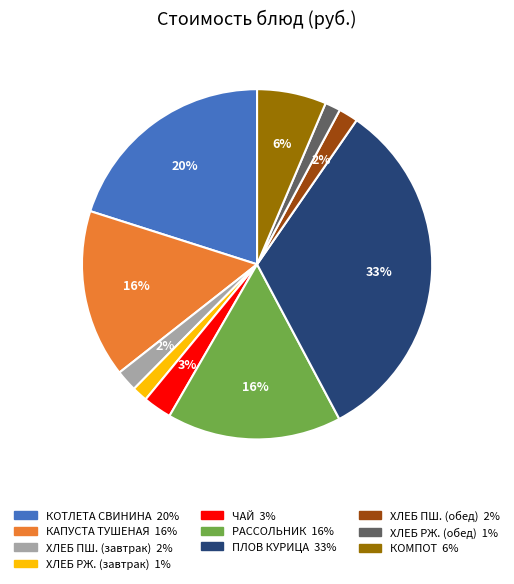

Does any single category account for the majority?

No